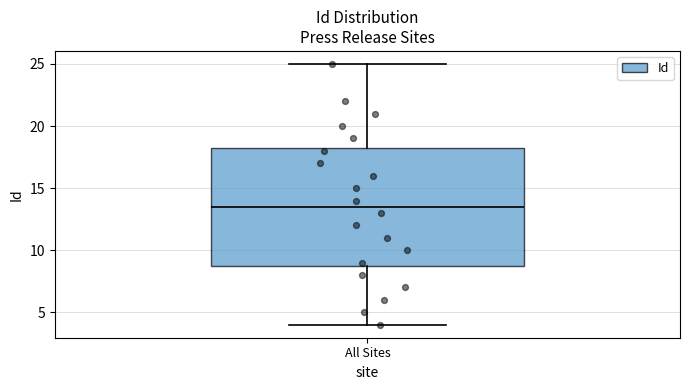

Transcribe this box plot: give where the median line is, the range the box spans, and where the two whiskers end, as read against the y-axis. The values are not printed on the chart, so give them approximately, as read against the axis.

median 13.5, box 9.0 to 18.5, whiskers 4.0 to 25.0